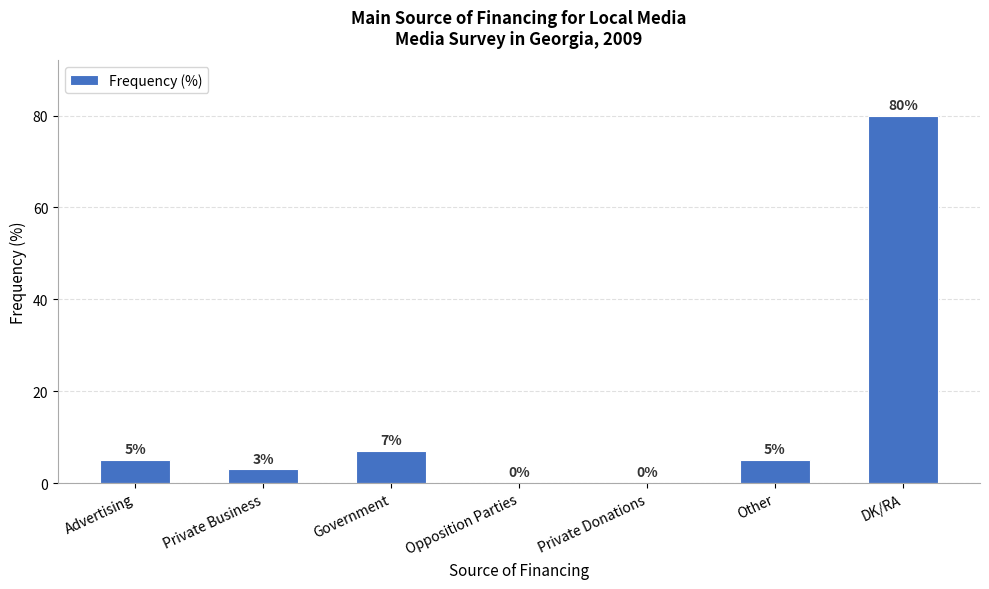

Which label corresponds to the largest value in the chart?

DK/RA